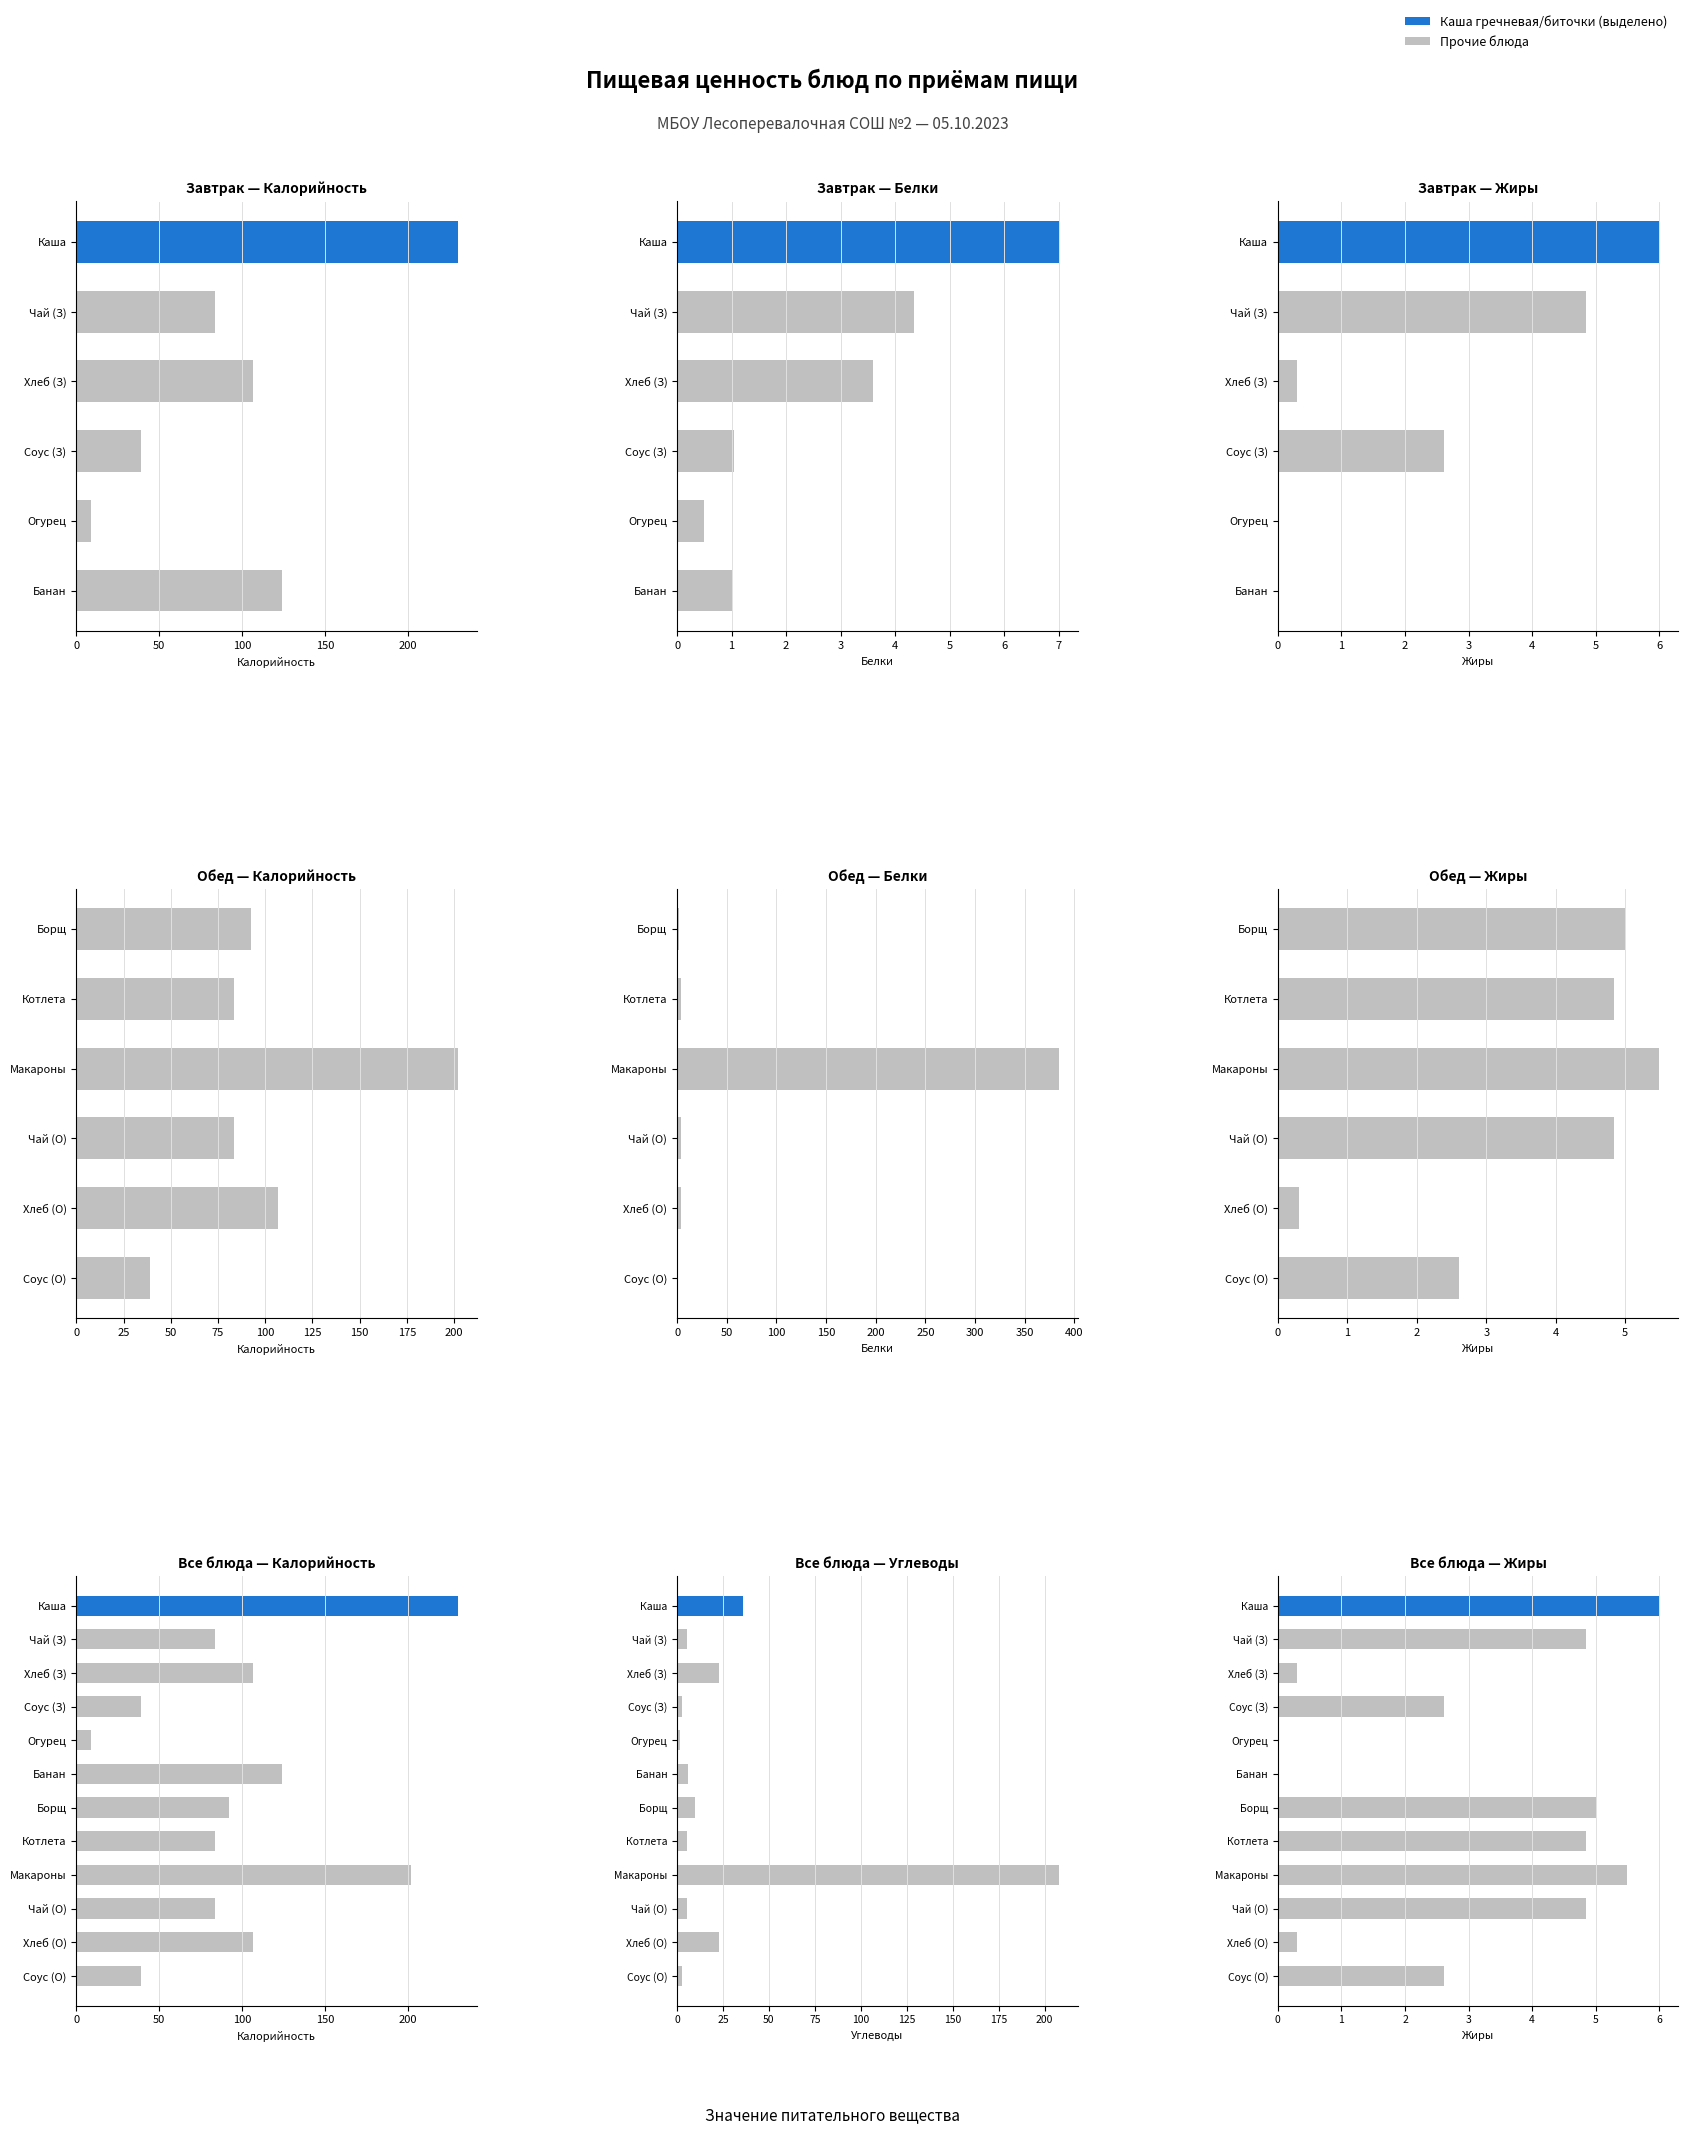

Are the bars horizontal?

Yes